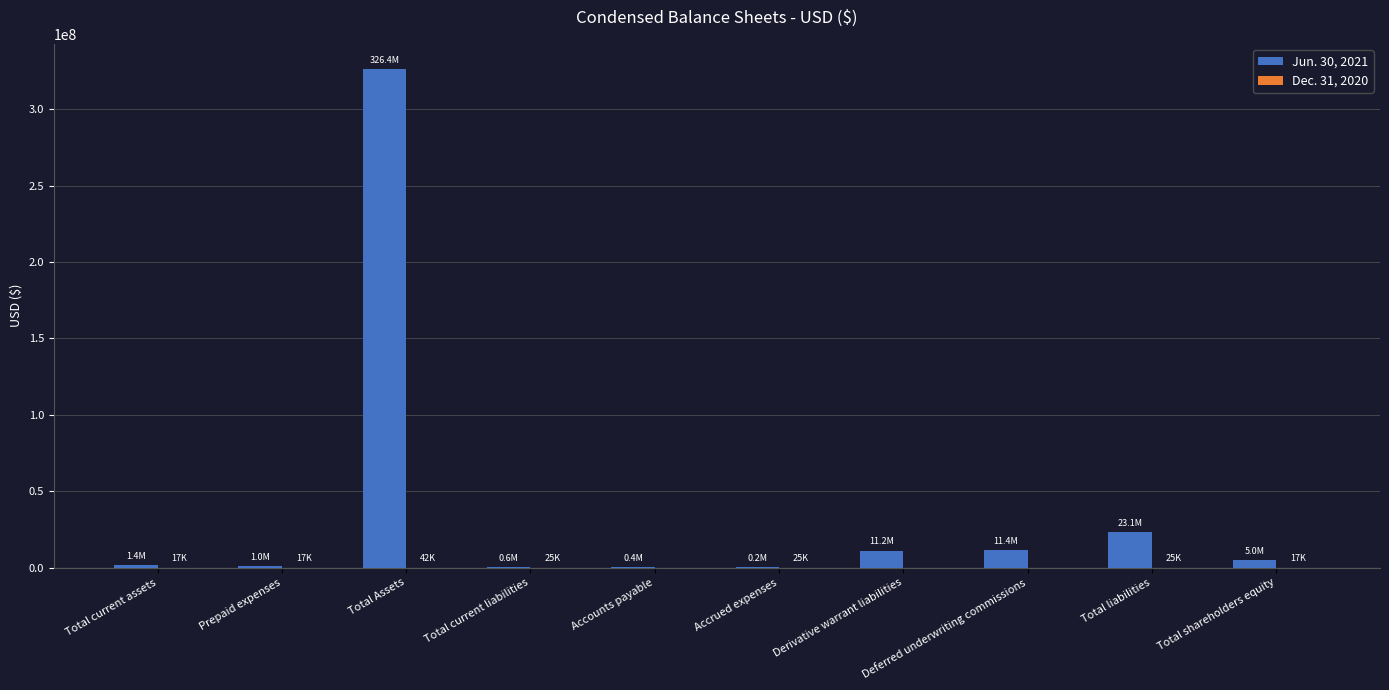

At which category is the sum across all series the highest?

Total Assets